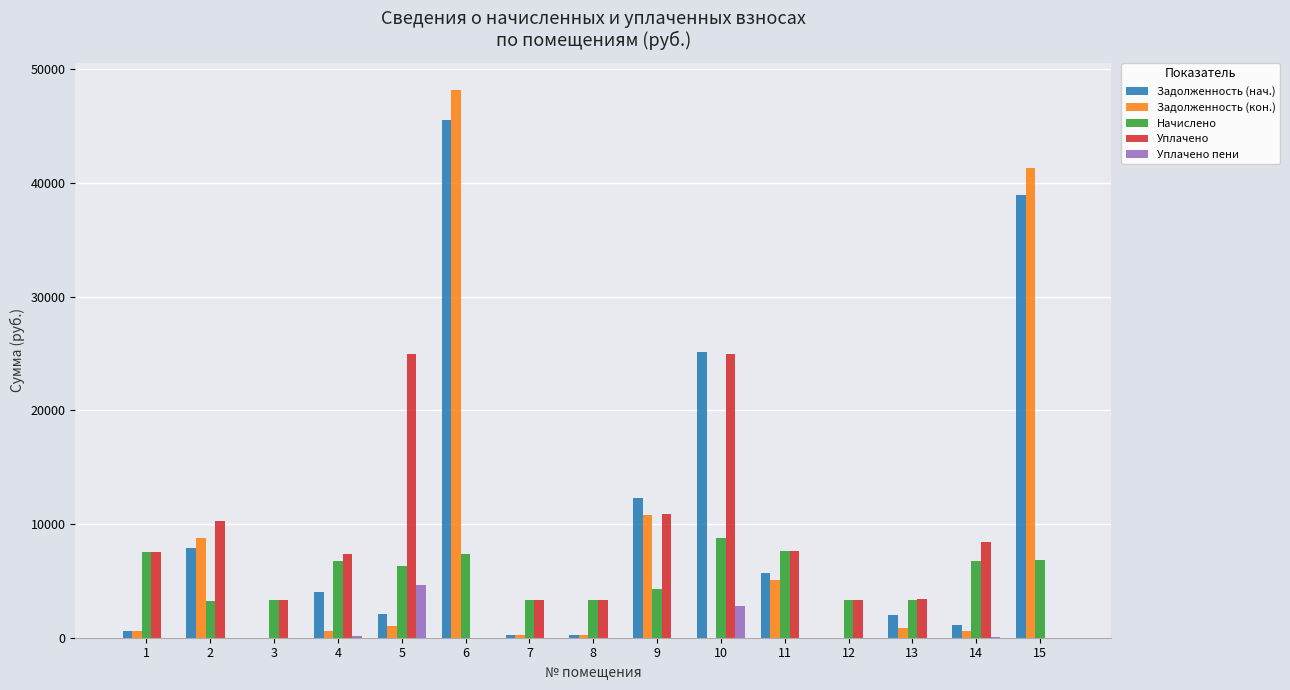

What is the total value across all series at 10?

61693.2